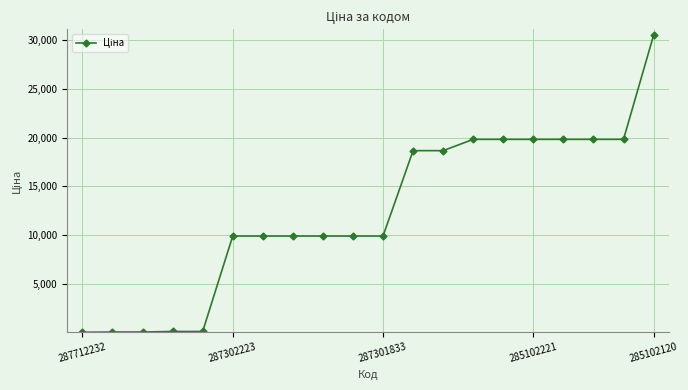

What is the sum of all values?

246664.8